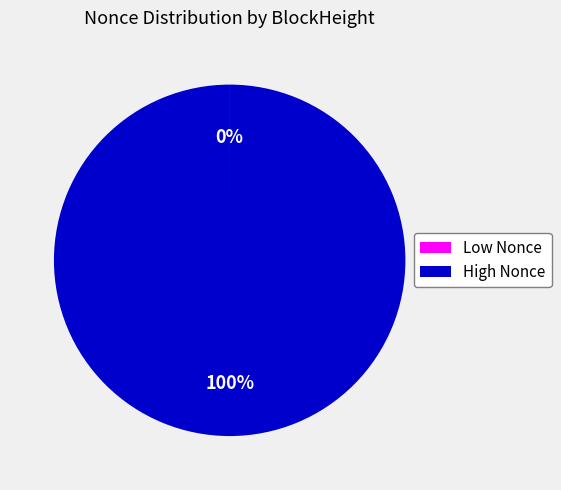

Does any single category account for the majority?

Yes